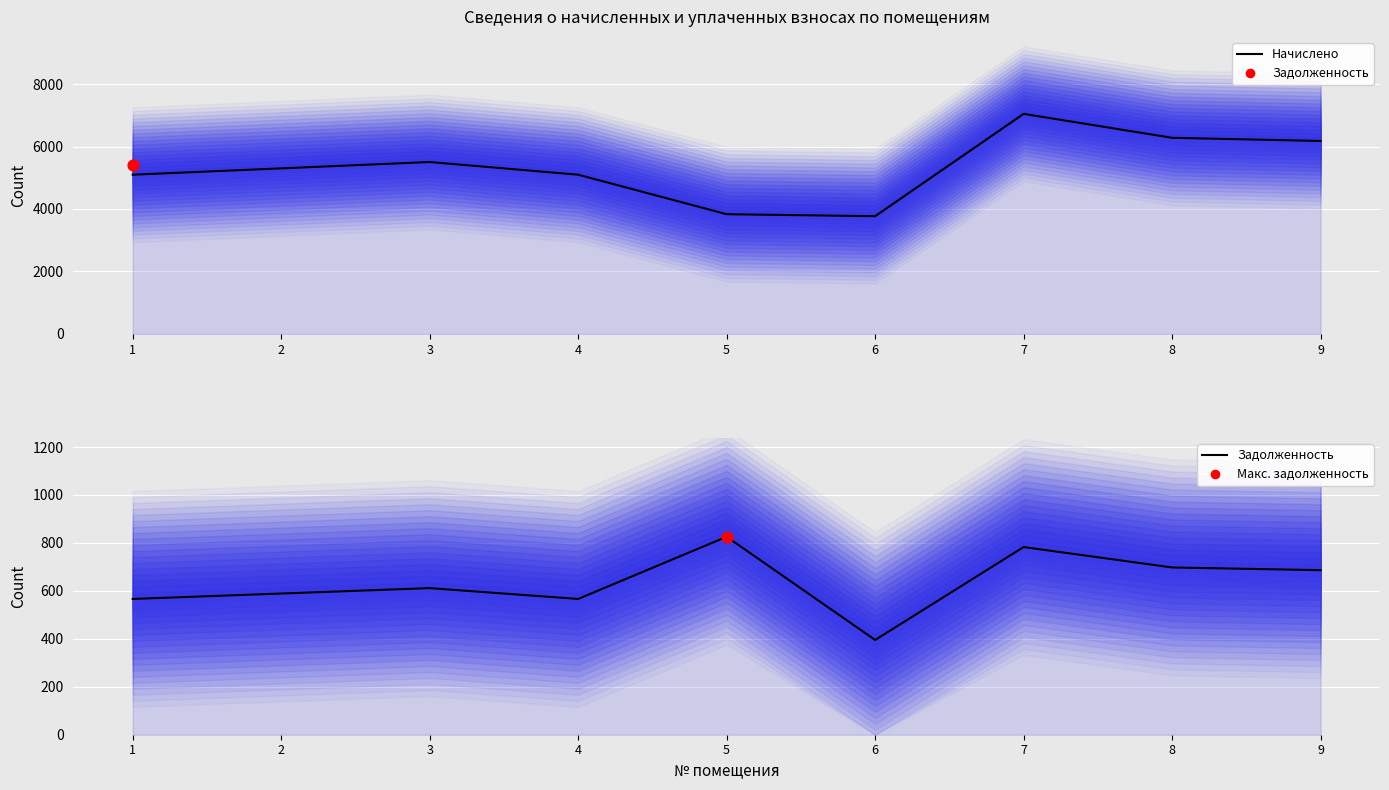

Which series has the largest total across all categories?

Начислено